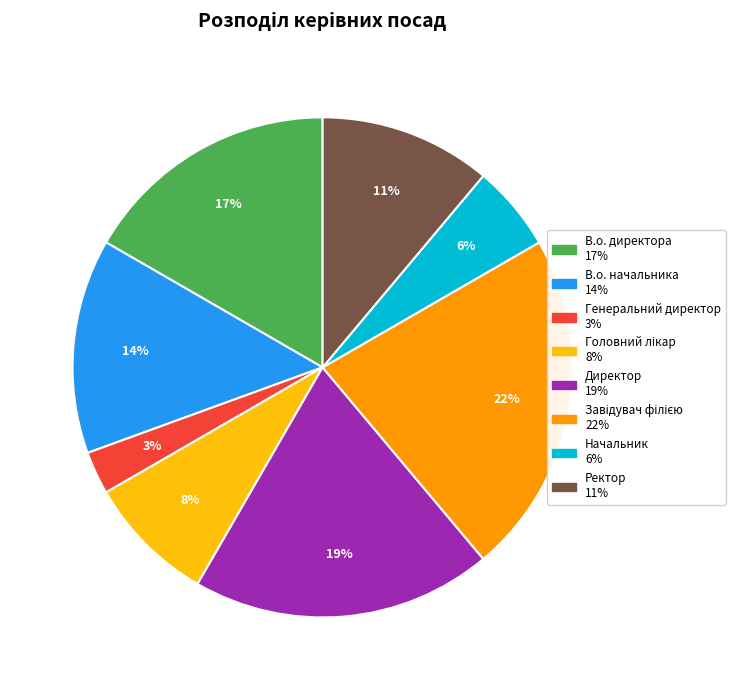

To the nearest percent, what percentage of the pie is Генеральний директор?

3%